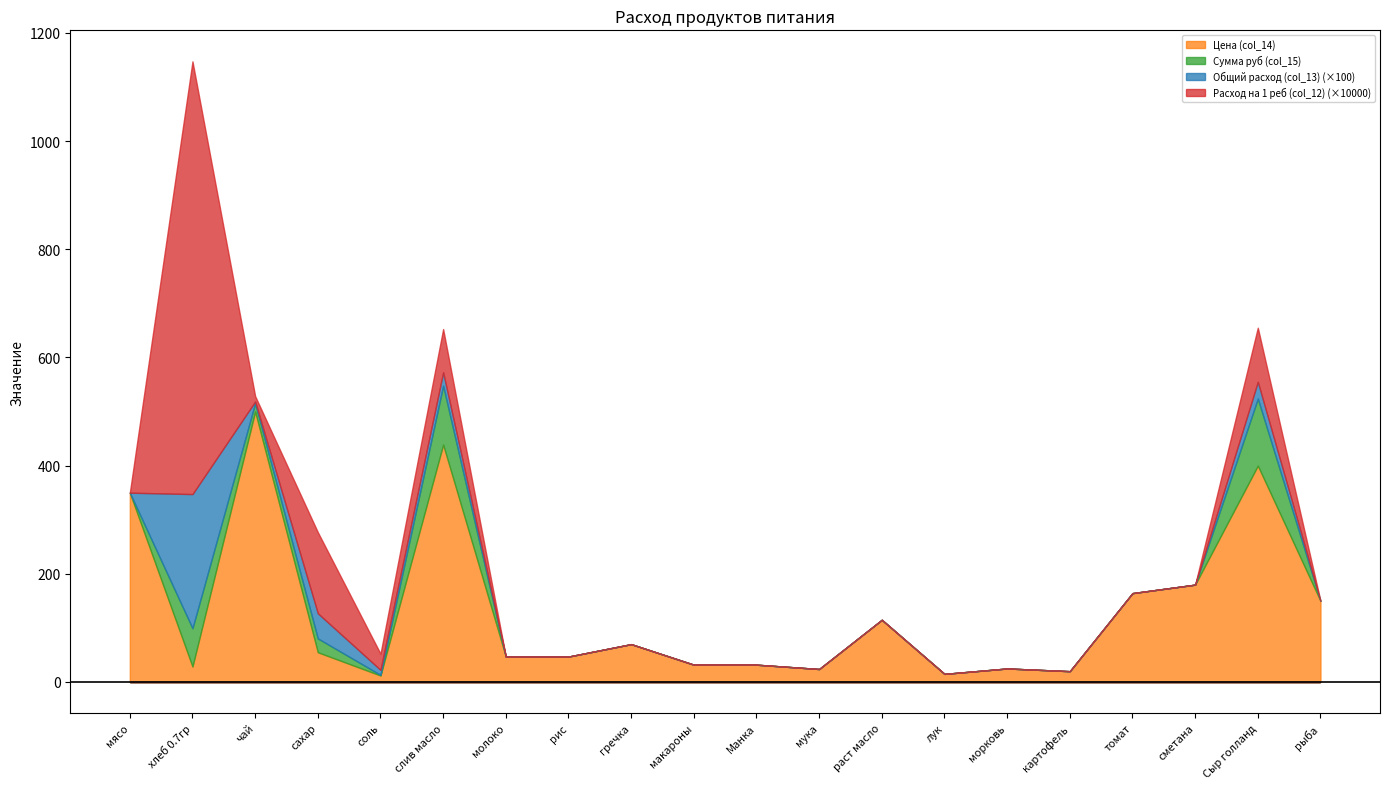

What is the difference between the maximum and minimum values in the Расход на 1 реб (col_12) series?

0.1